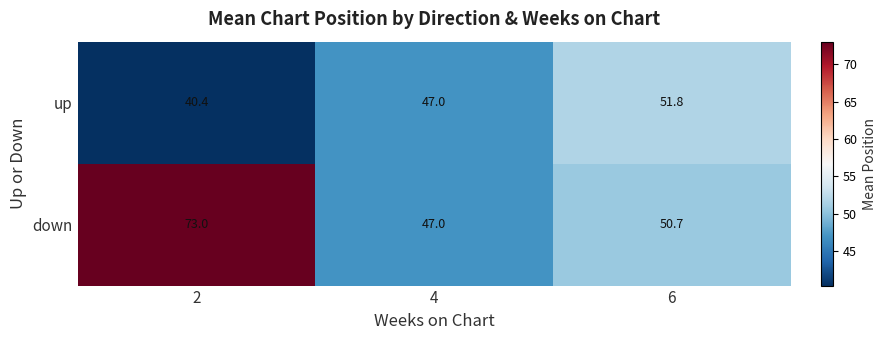

Reading right to left, what are all the values shown in this chart?

up: 6=51.8	4=47.0	2=40.4
down: 6=50.7	4=47.0	2=73.0